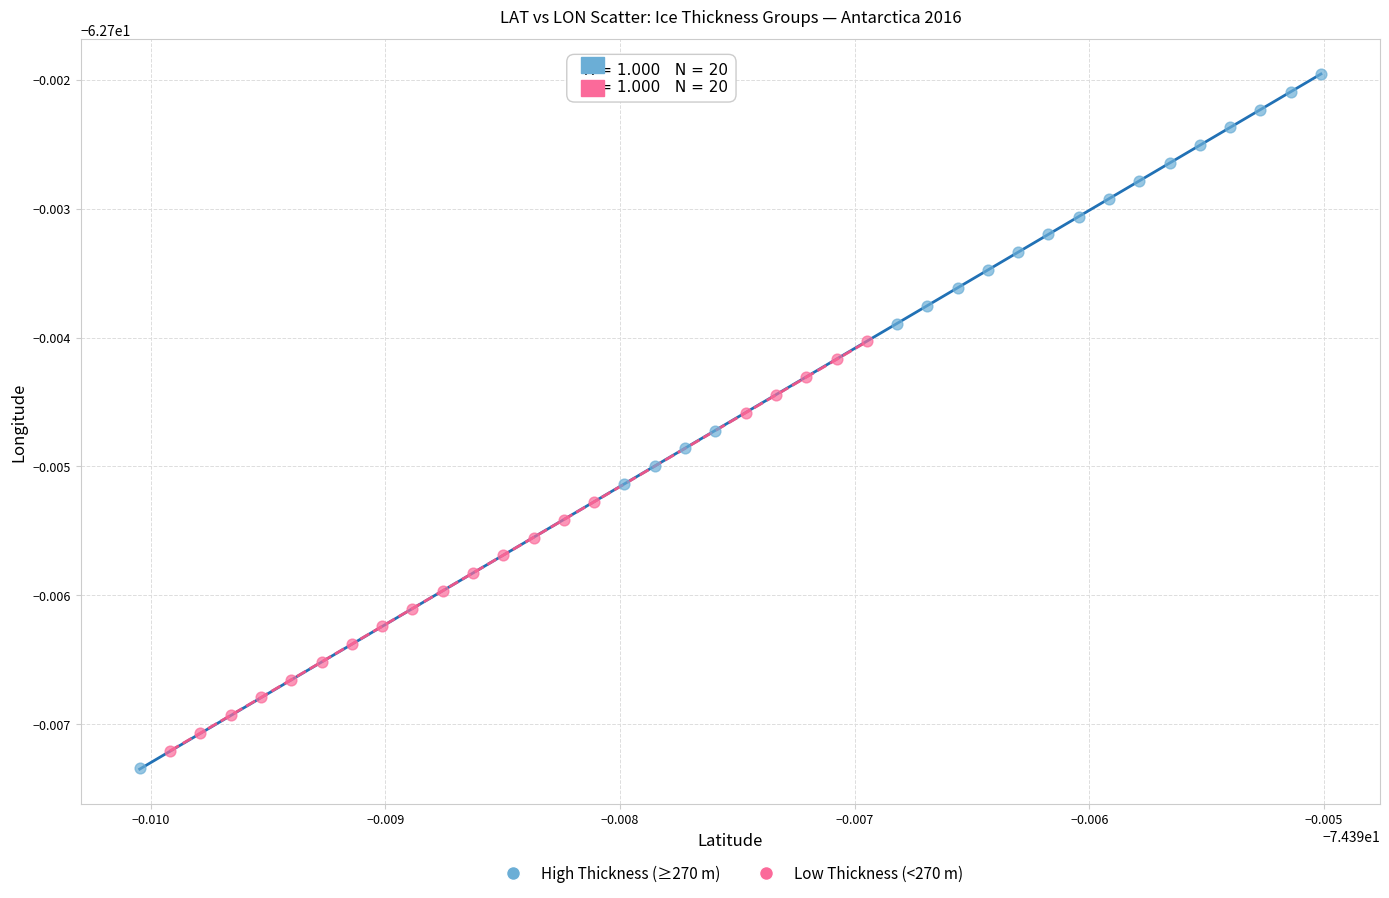

Which series reaches the minimum Y coordinate?

High Thickness (≥270 m)